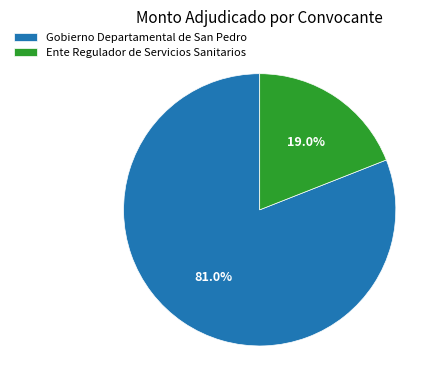

To the nearest percent, what is the difference between the Gobierno Departamental de San Pedro and Ente Regulador de Servicios Sanitarios slice percentages?

62%